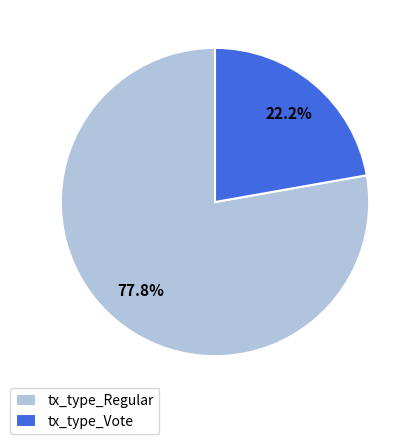

To the nearest percent, what portion does tx_type_Regular represent?

78%